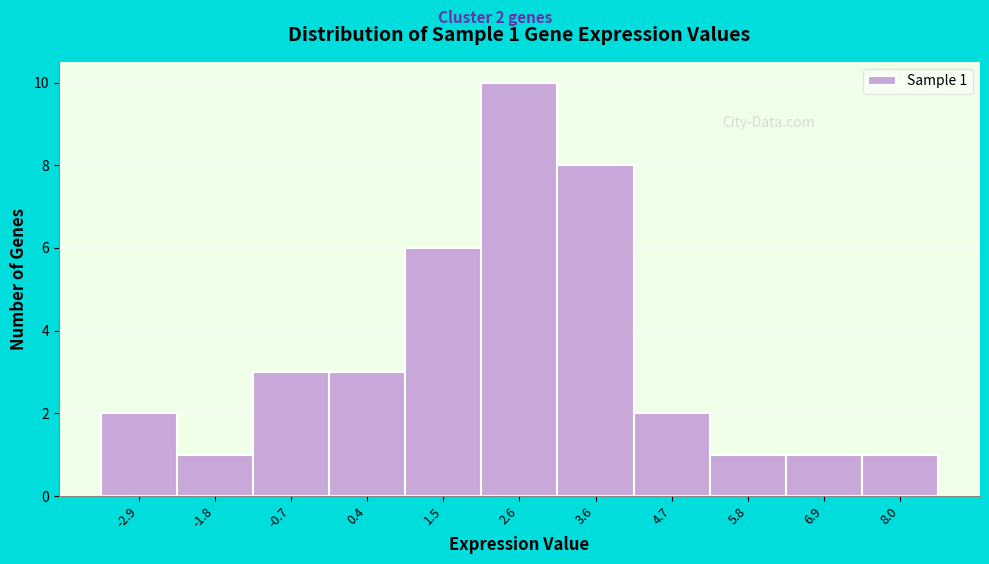

Reading right to left, extract all data points from this chart.

8.0=1	6.9=1	5.8=1	4.7=2	3.6=8	2.6=10	1.5=6	0.4=3	-0.7=3	-1.8=1	-2.9=2